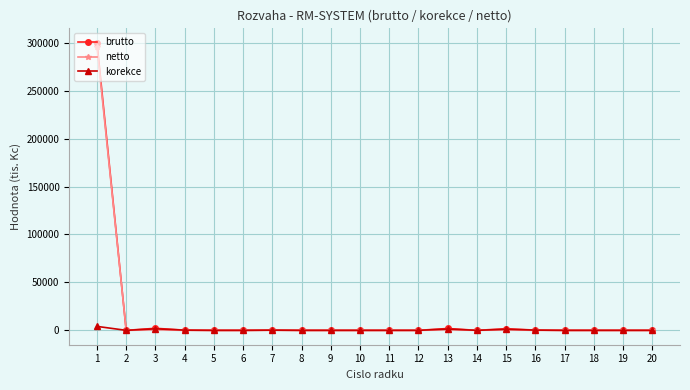

True or false: netto has more than 0 points higher than both neighbors.

True